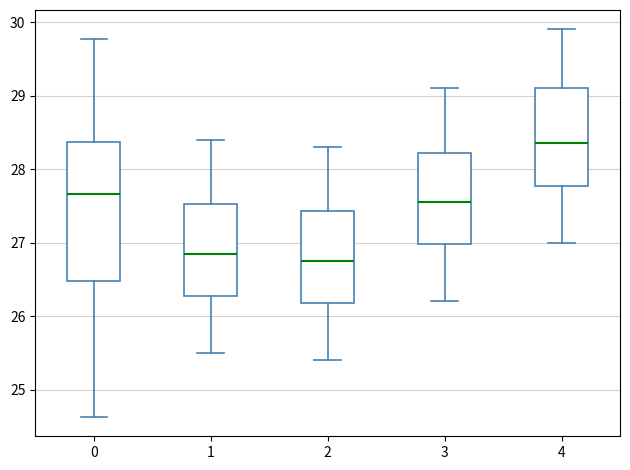

Reading left to right, transcribe this box plot: for each box, give where its median line is, the range the box spans, and where its two whiskers end, as read against the y-axis. The values are not printed on the chart, so give them approximately, as read against the axis.

0: median 27.7, box 26.5 to 28.4, whiskers 24.6 to 29.8
1: median 26.9, box 26.3 to 27.5, whiskers 25.5 to 28.4
2: median 26.8, box 26.2 to 27.4, whiskers 25.4 to 28.3
3: median 27.6, box 27.0 to 28.2, whiskers 26.2 to 29.1
4: median 28.4, box 27.8 to 29.1, whiskers 27.0 to 29.9